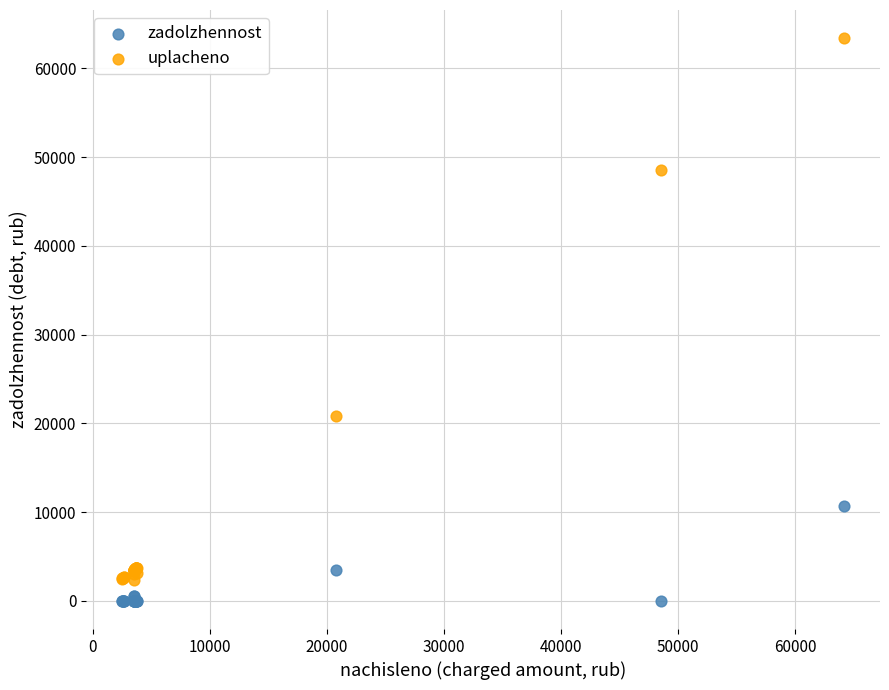

Which series contains the highest Y value?

uplacheno